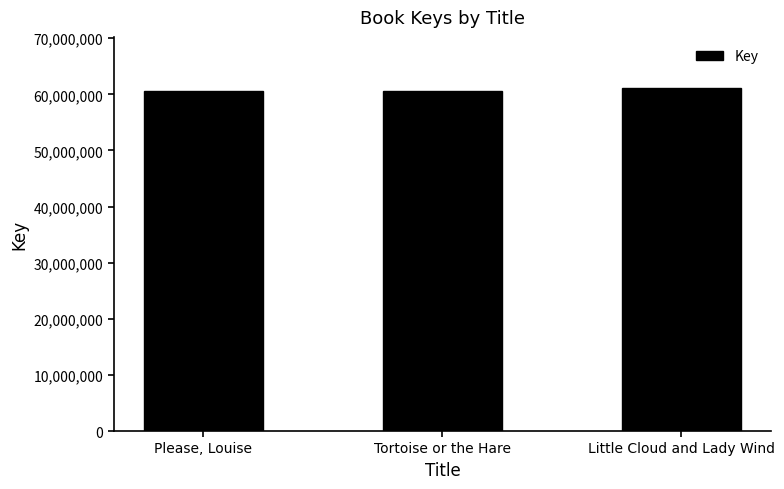

What is the smallest value displayed?

60599732